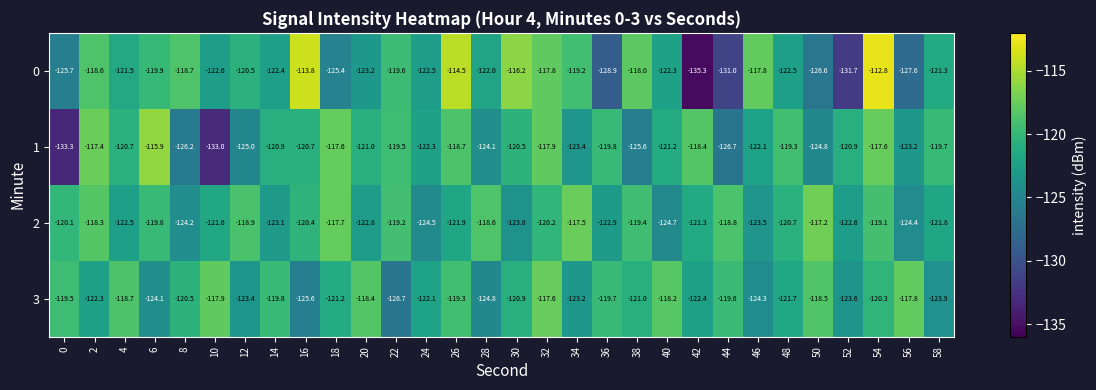

How many data points in 1 are above -120?

11